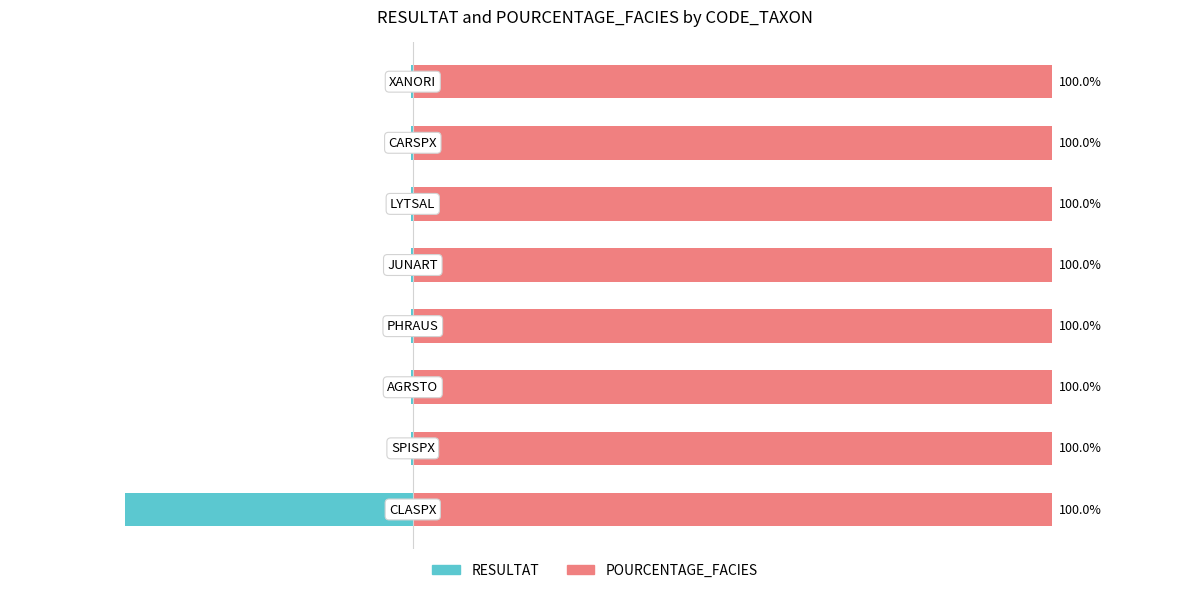

What is the difference between the highest and lowest values at 75?

0.9